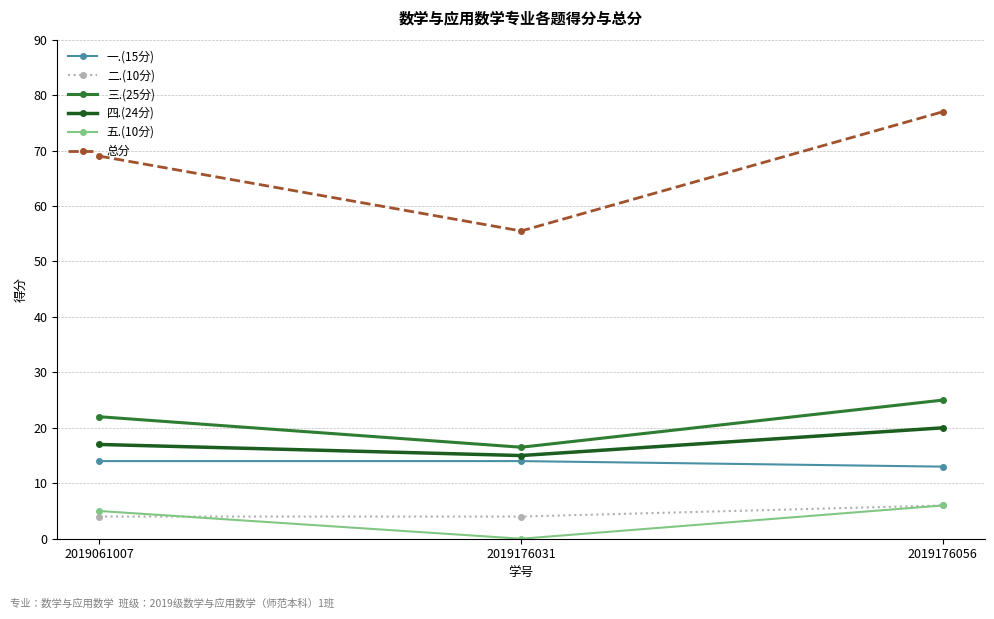

What is the value of the 五.(10分) point at the 3rd from the left?

6.0